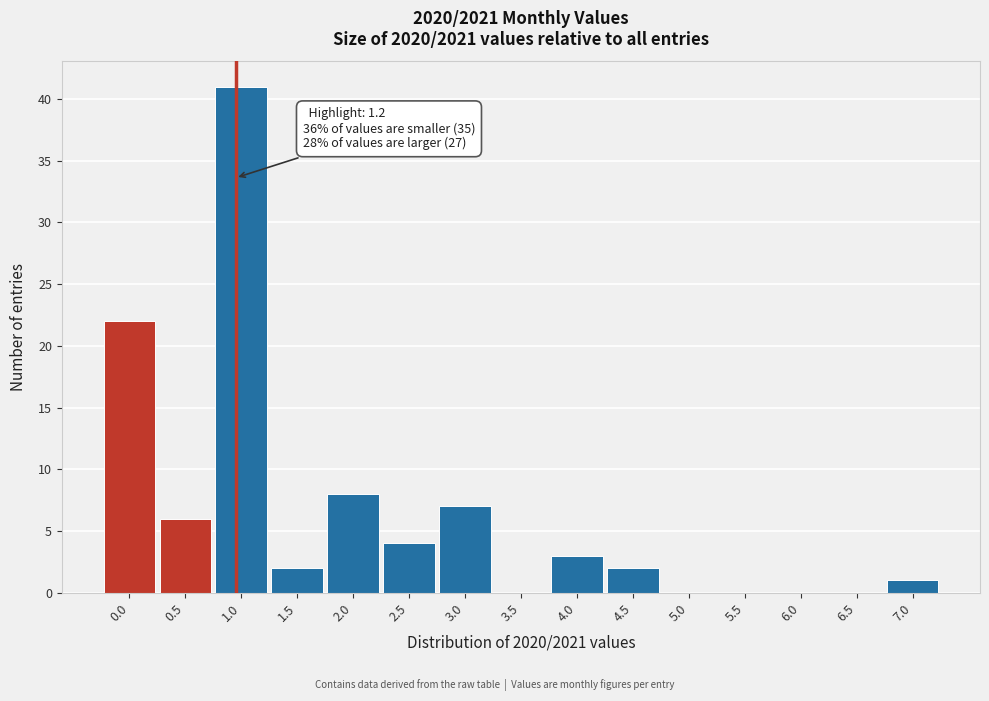

Reading right to left, what are all the values shown in this chart?

7.0=1	6.5=0	6.0=0	5.5=0	5.0=0	4.5=2	4.0=3	3.5=0	3.0=7	2.5=4	2.0=8	1.5=2	1.0=41	0.5=6	0.0=22